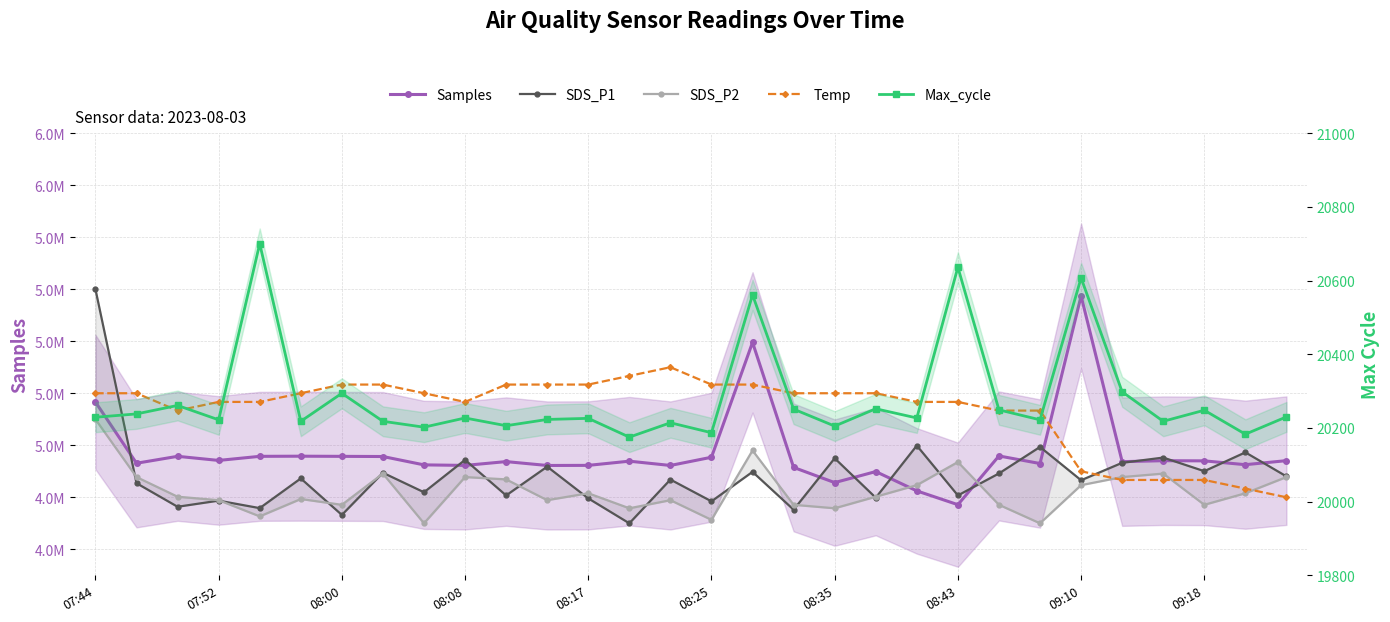

What is the difference between the maximum and minimum values in the SDS_P2 series?

400000.0